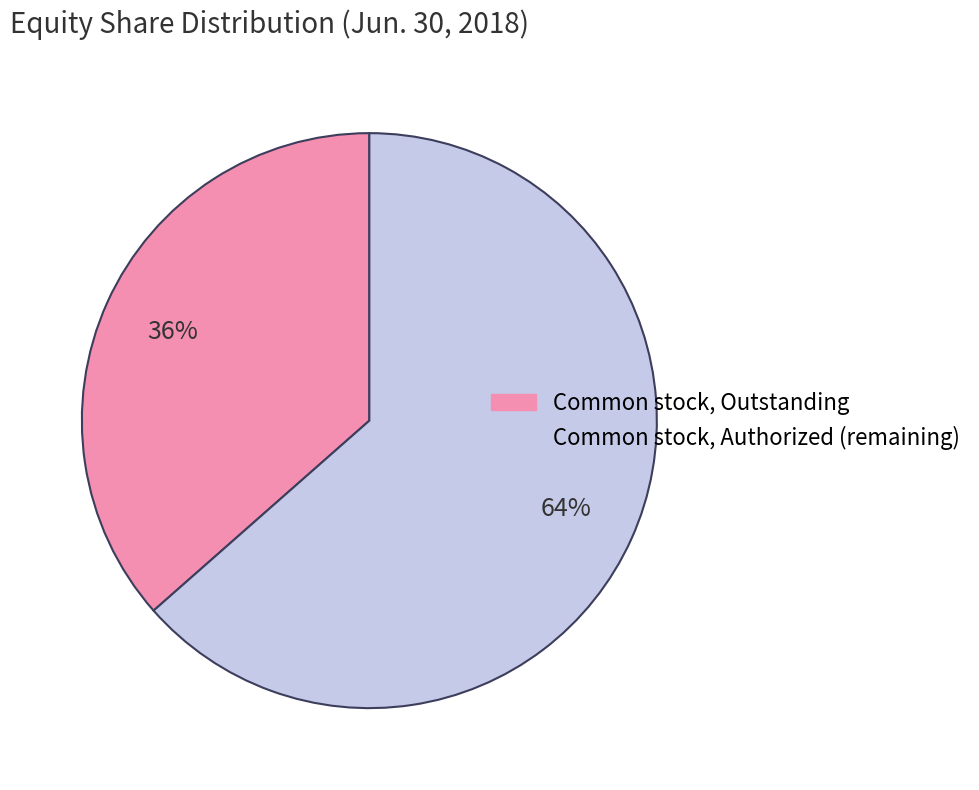

To the nearest percent, what is the average slice percentage?

50%